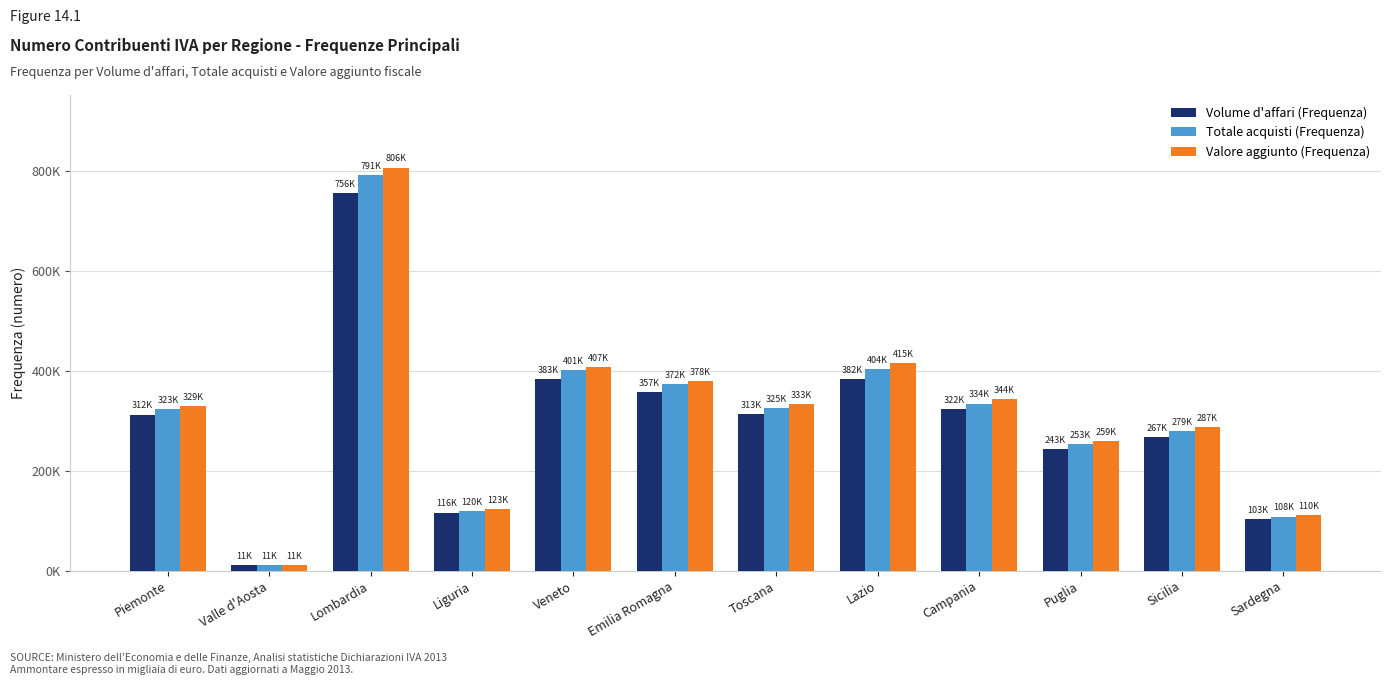

List the series in order of their peak value, lowest first.

Volume d'affari (Frequenza), Totale acquisti (Frequenza), Valore aggiunto (Frequenza)